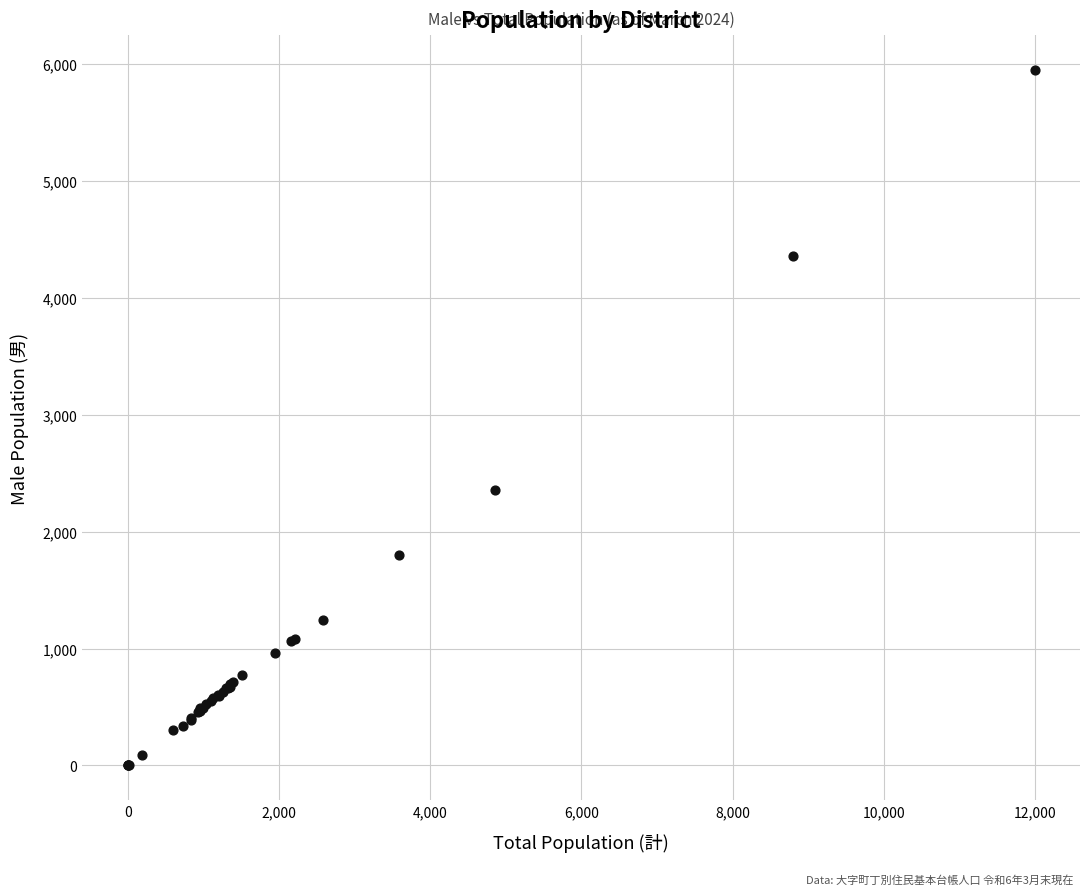

What Y value in the scatter plot is closest to 2975?

2358